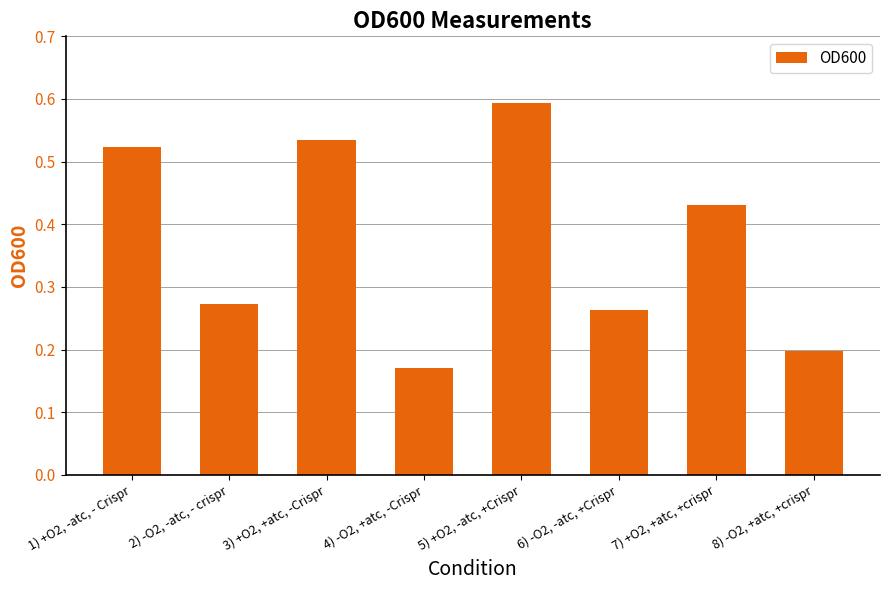

What is the change in value from 2) -O2, -atc, - crispr to 5) +O2, -atc, +Crispr?

+0.3